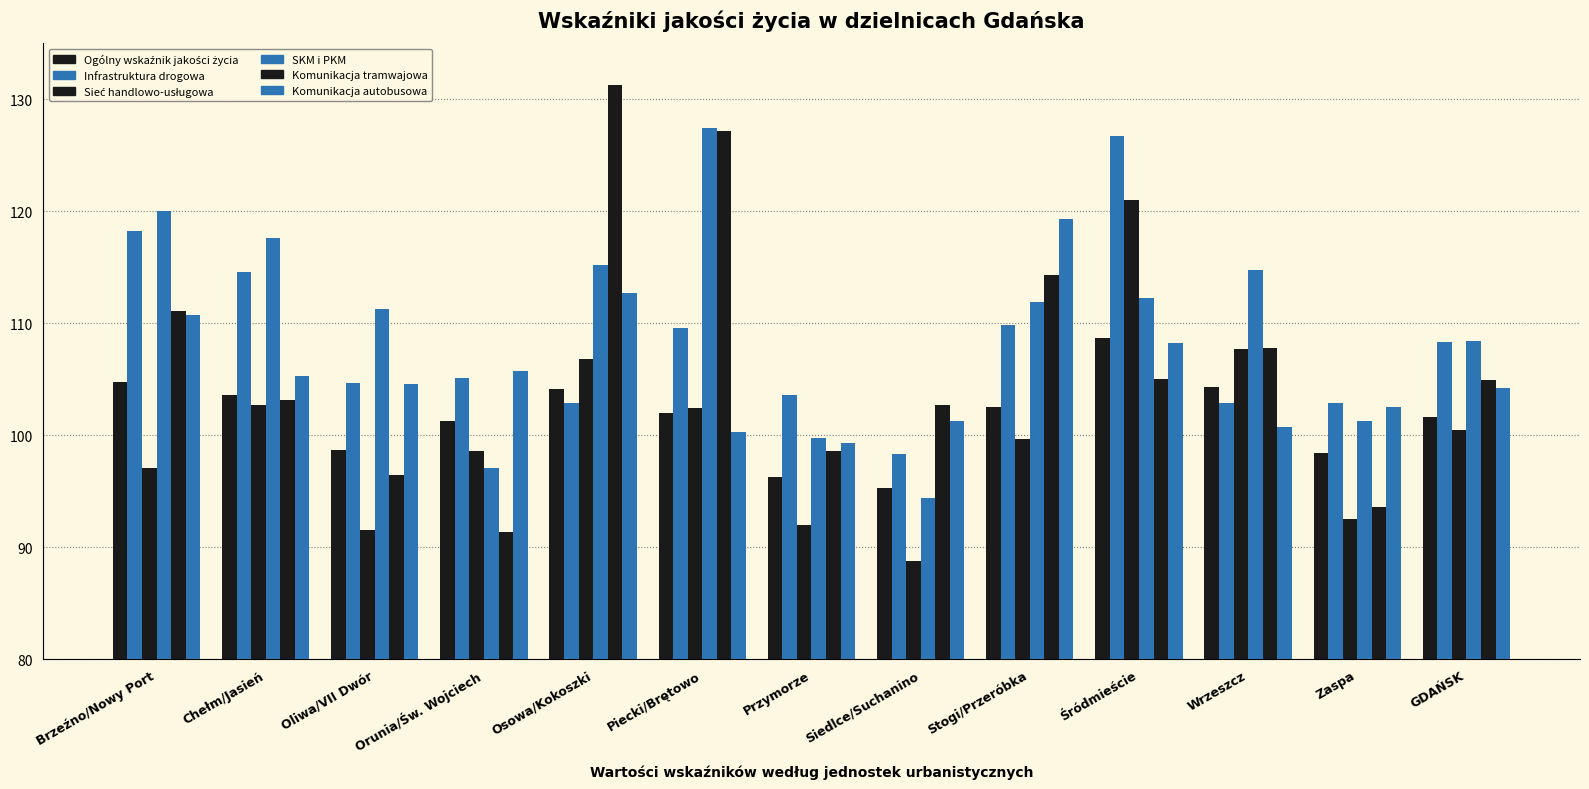

What is the difference between the highest and lowest values at Przymorze?

11.7